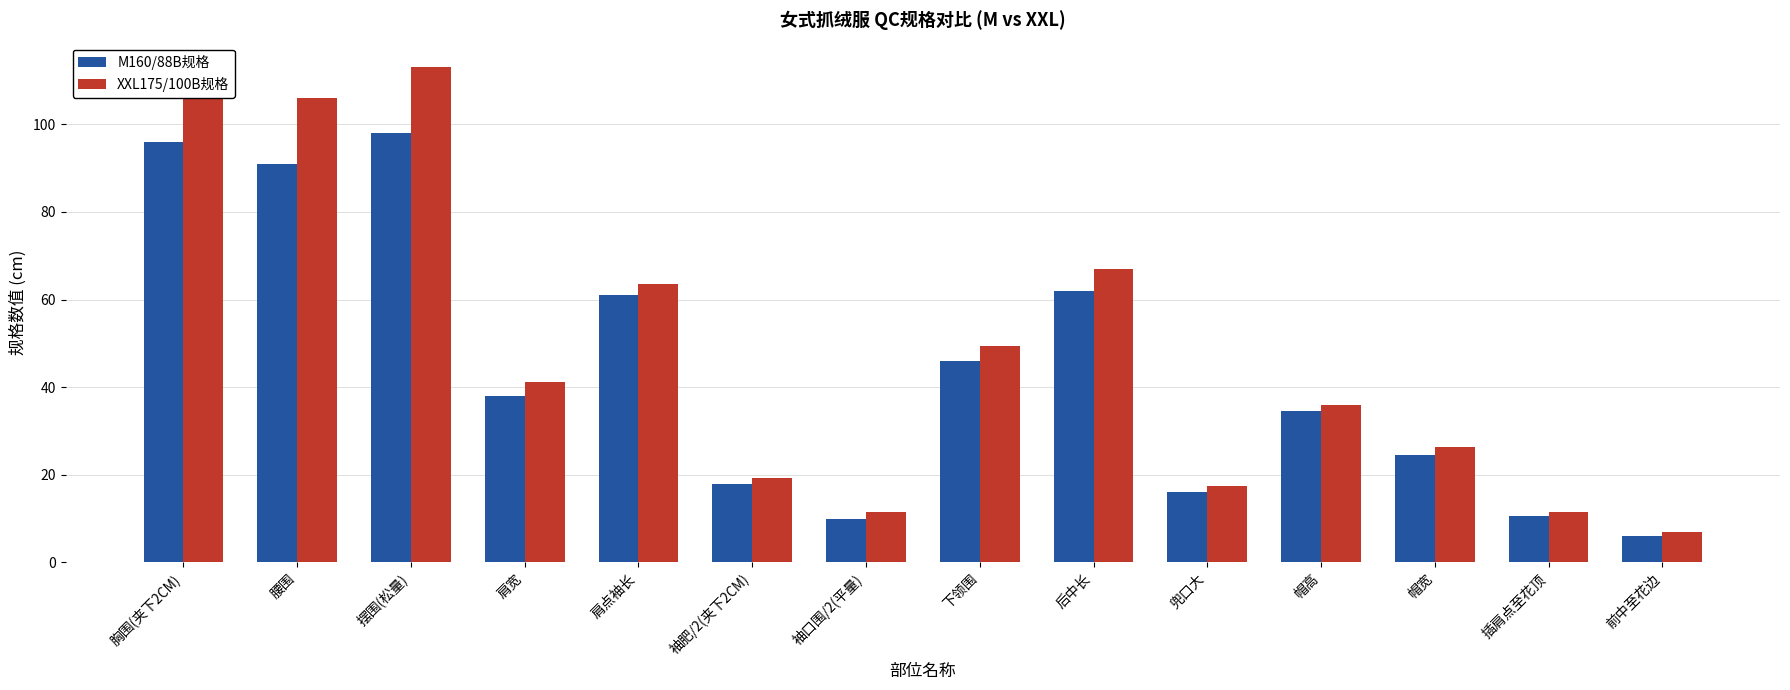

Where is XXL175/100B规格 nearest to the value 59?

肩点袖长